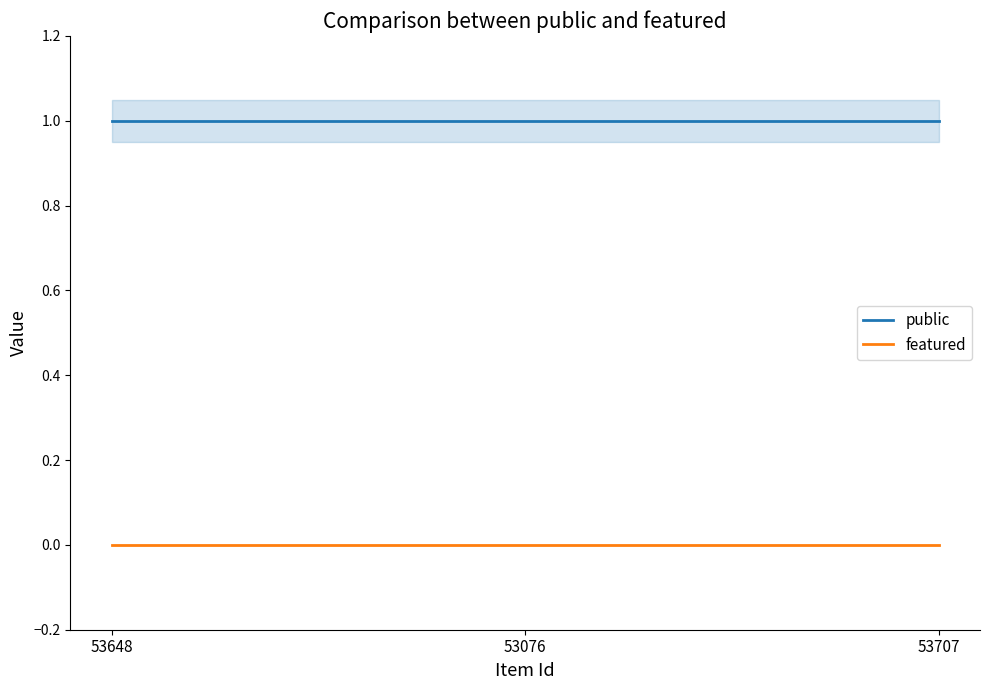

Rank the series by their average value, from lowest to highest.

featured, public